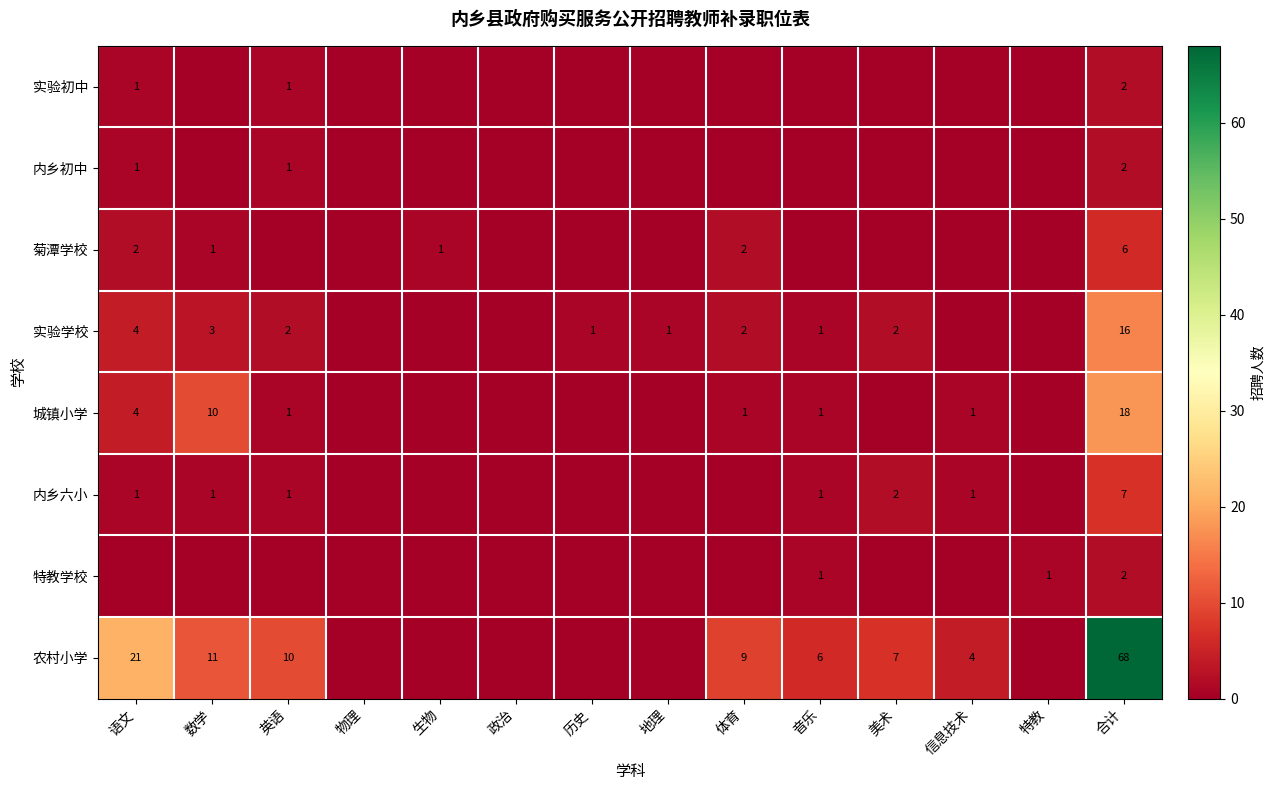

Is it true that 城镇小学 equals 1 at 音乐?

True